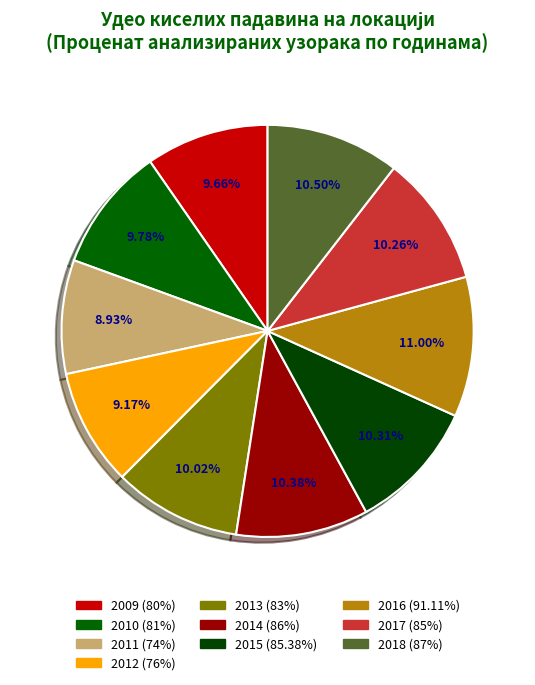

What is the change in value from 2013 to 2018?

+4.0